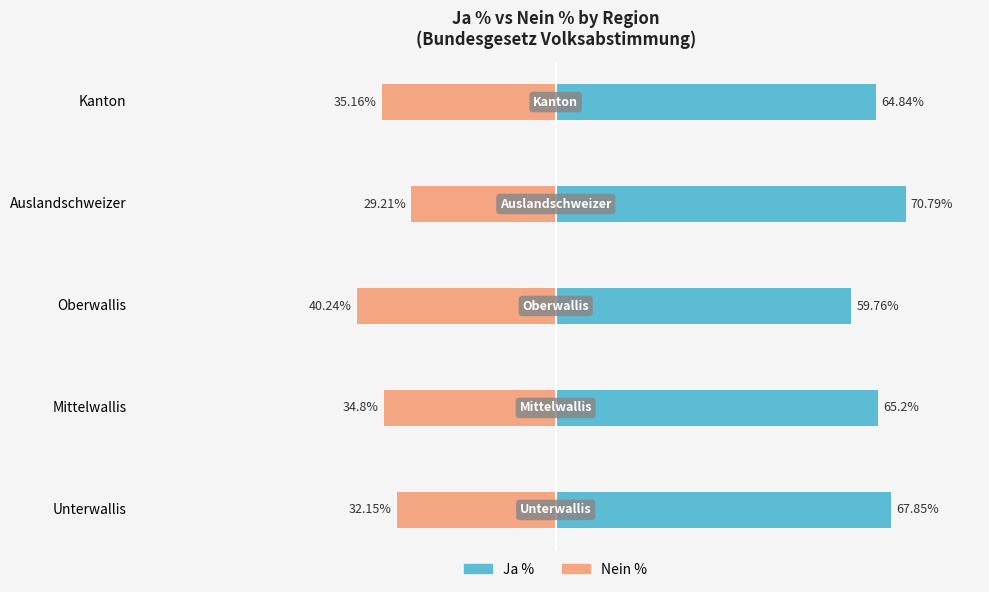

Are the bars horizontal?

Yes